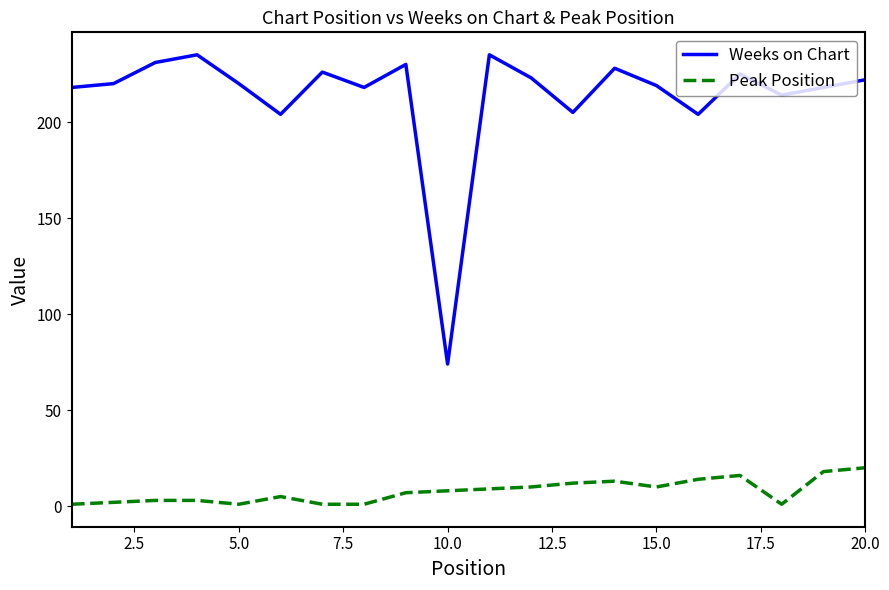

Which series has the largest total across all categories?

Weeks on Chart